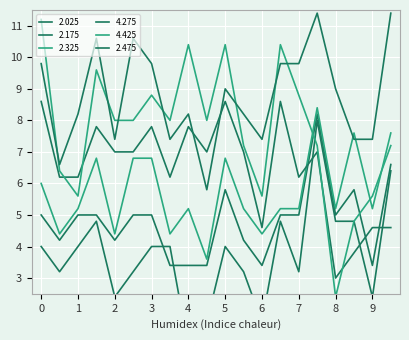

What is the sum of all 2.175 values?

96.0